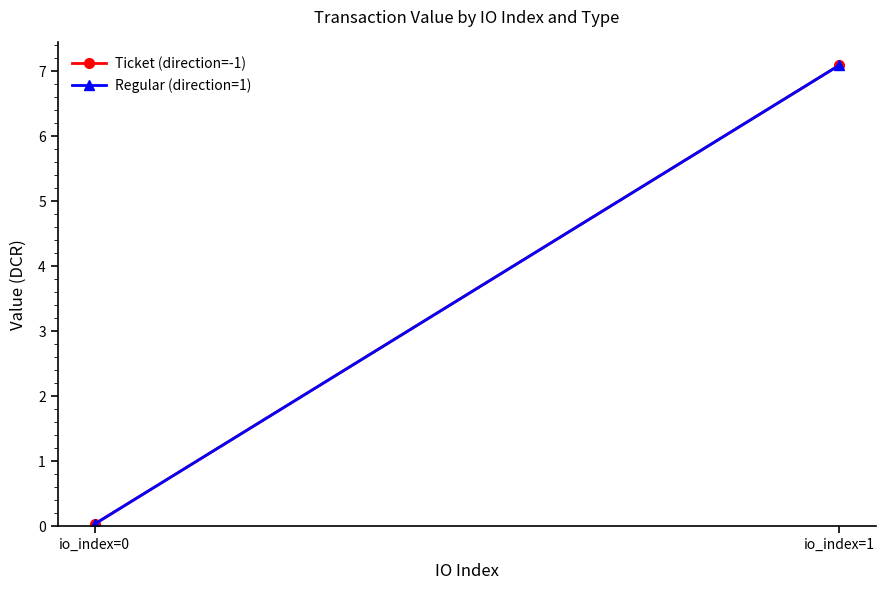

Between io_index=0 and io_index=1, which series saw the biggest shift?

Ticket (direction=-1)